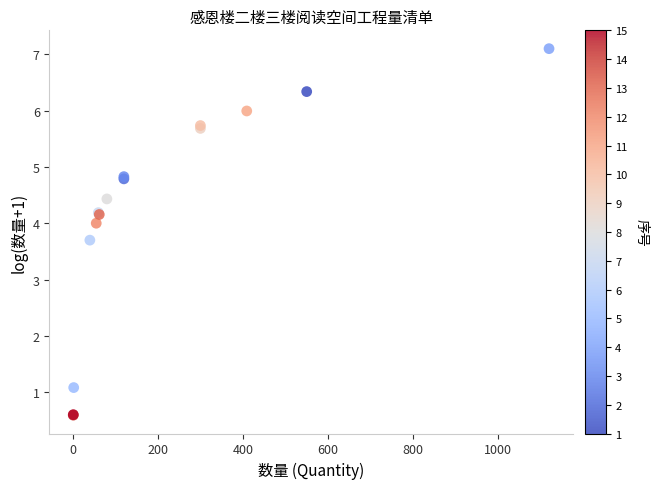

What Y value in the scatter plot is closest to 3?

3.7